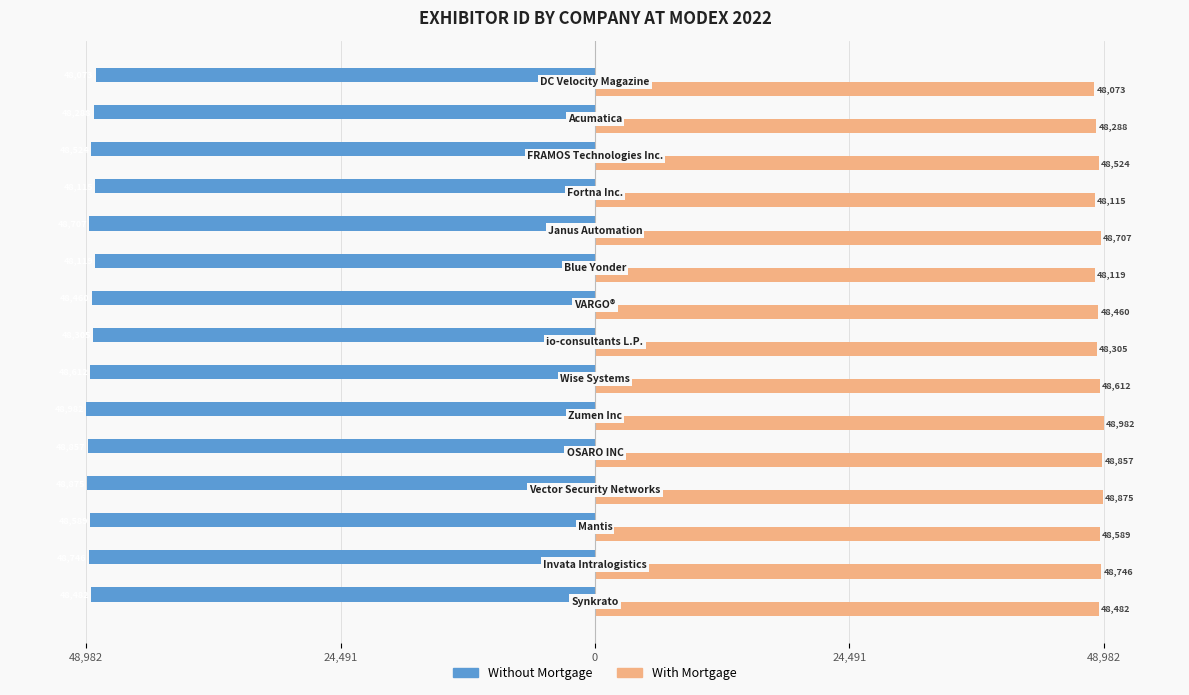

What are all the series names shown in the legend?

Without Mortgage, With Mortgage